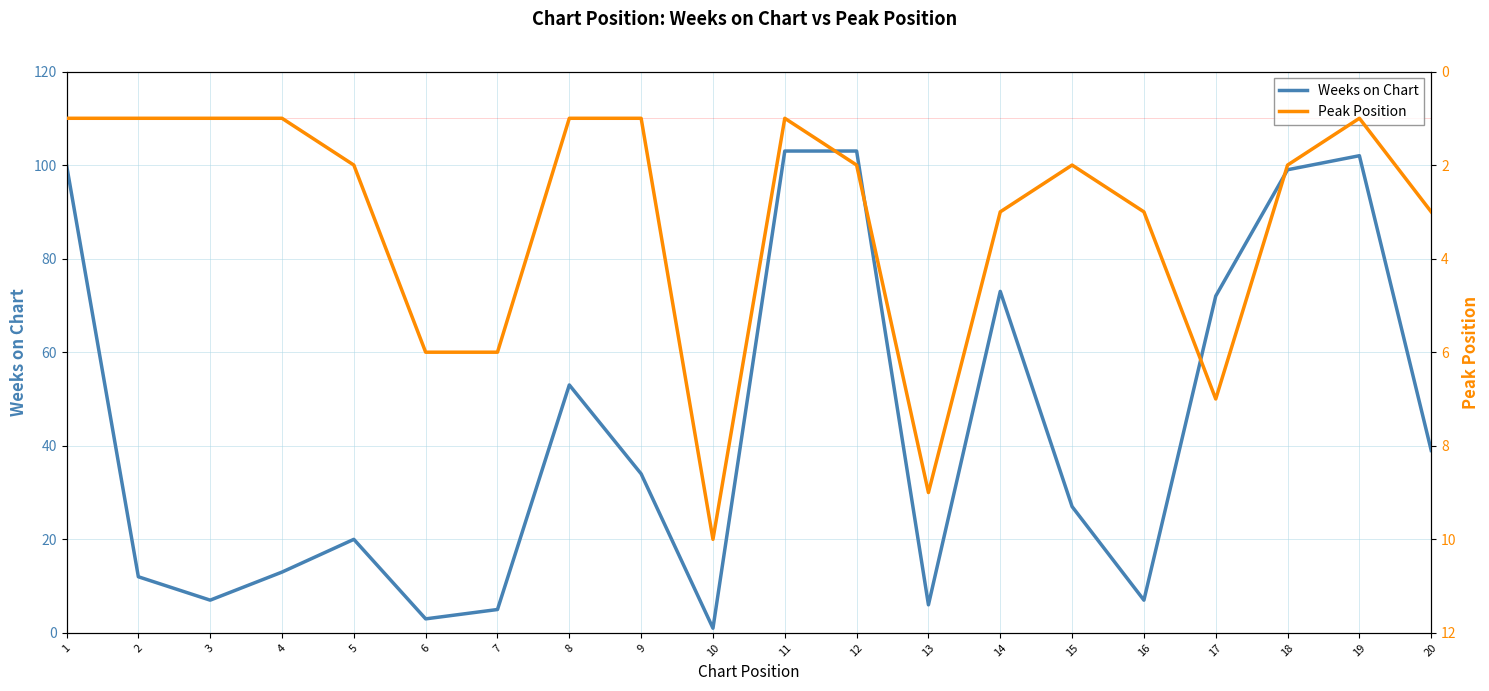

Count the number of data series in this chart.

2